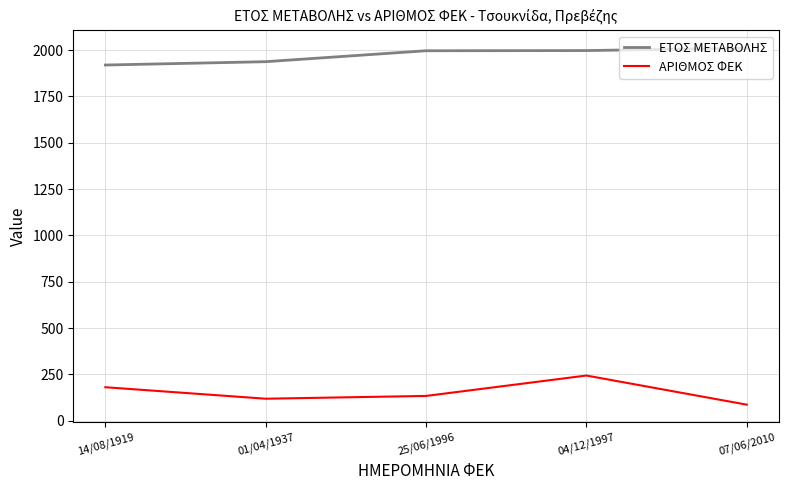

How many lines are shown in the chart?

2